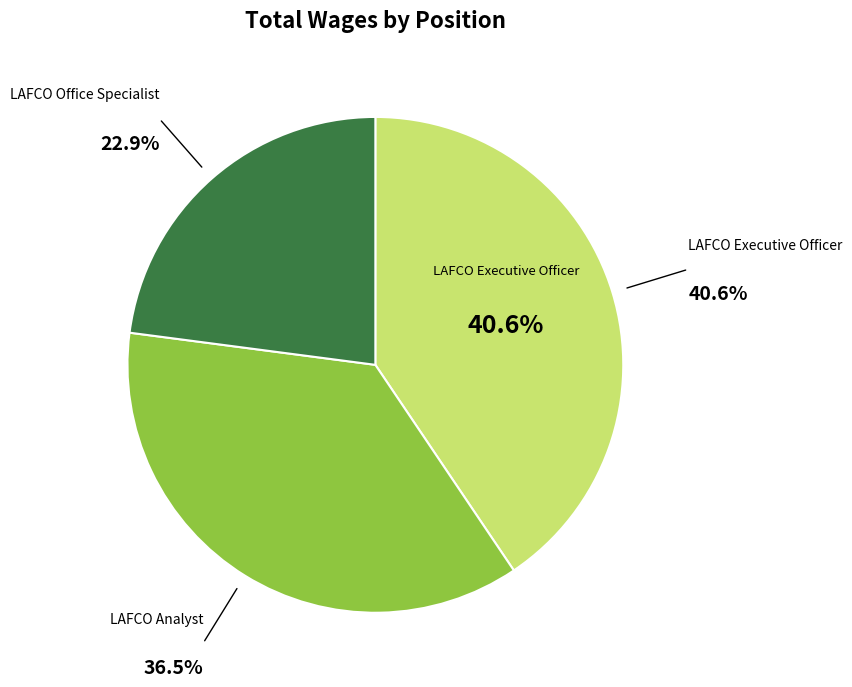

How many segments does this pie chart have?

3